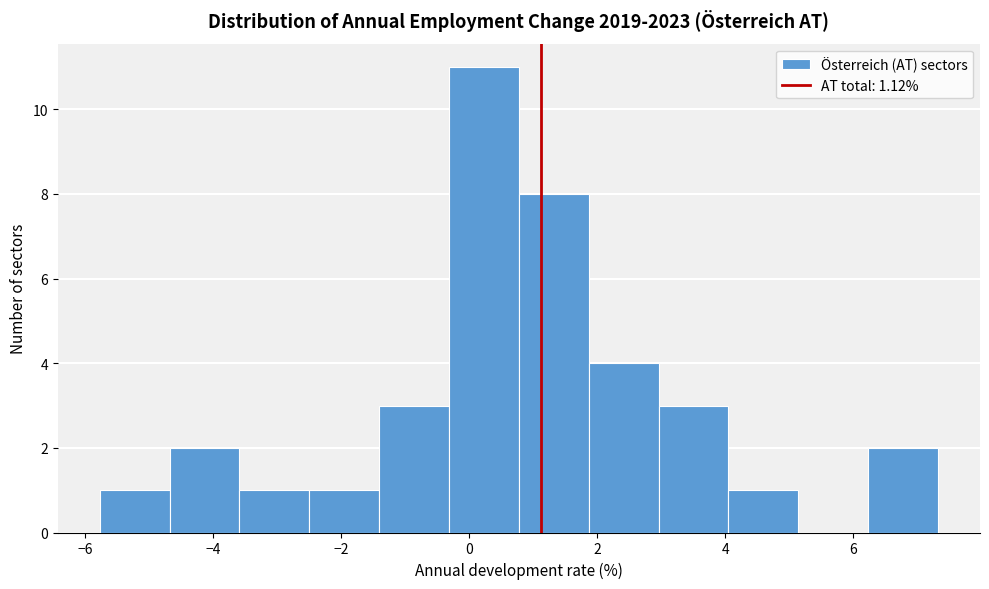

Reading left to right, transcribe this chart: for each bar, give the range it covers on the x-axis and its height. Neither the bar edges nor the heights are printed on the chart, so give them approximately, as read against the axes.

-5.8 to -4.6: 1
-4.6 to -3.6: 2
-3.6 to -2.6: 1
-2.6 to -1.4: 1
-1.4 to -0.4: 3
-0.4 to 0.8: 11
0.8 to 1.8: 8
1.8 to 3.0: 4
3.0 to 4.0: 3
4.0 to 5.2: 1
5.2 to 6.2: 0
6.2 to 7.4: 2